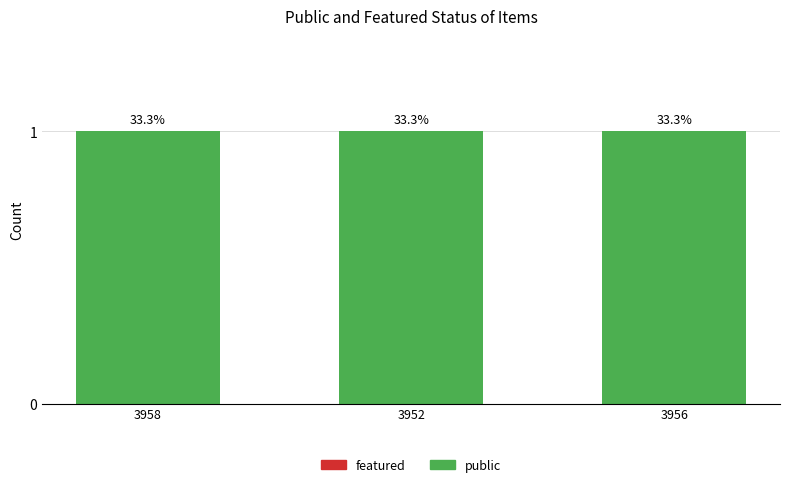

What is the average value of the public series?

1